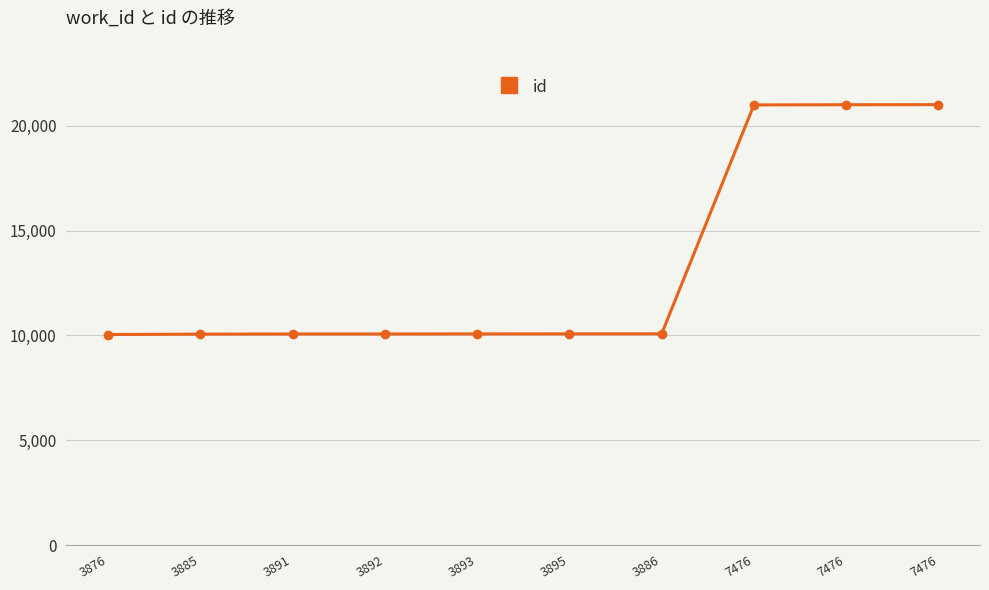

How many values are below 10073?

5